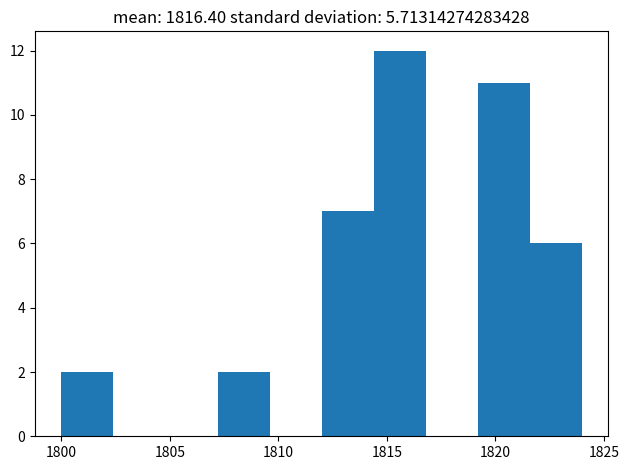

Reading left to right, transcribe this chart: for each bar, give the range it covers on the x-axis and its height. Neither the bar edges nor the heights are printed on the chart, so give them approximately, as read against the axes.

1800.0 to 1802.4: 2
1802.4 to 1804.8: 0
1804.8 to 1807.2: 0
1807.2 to 1809.6: 2
1809.6 to 1812.0: 0
1812.0 to 1814.4: 7
1814.4 to 1816.8: 12
1816.8 to 1819.2: 0
1819.2 to 1821.6: 11
1821.6 to 1824.0: 6